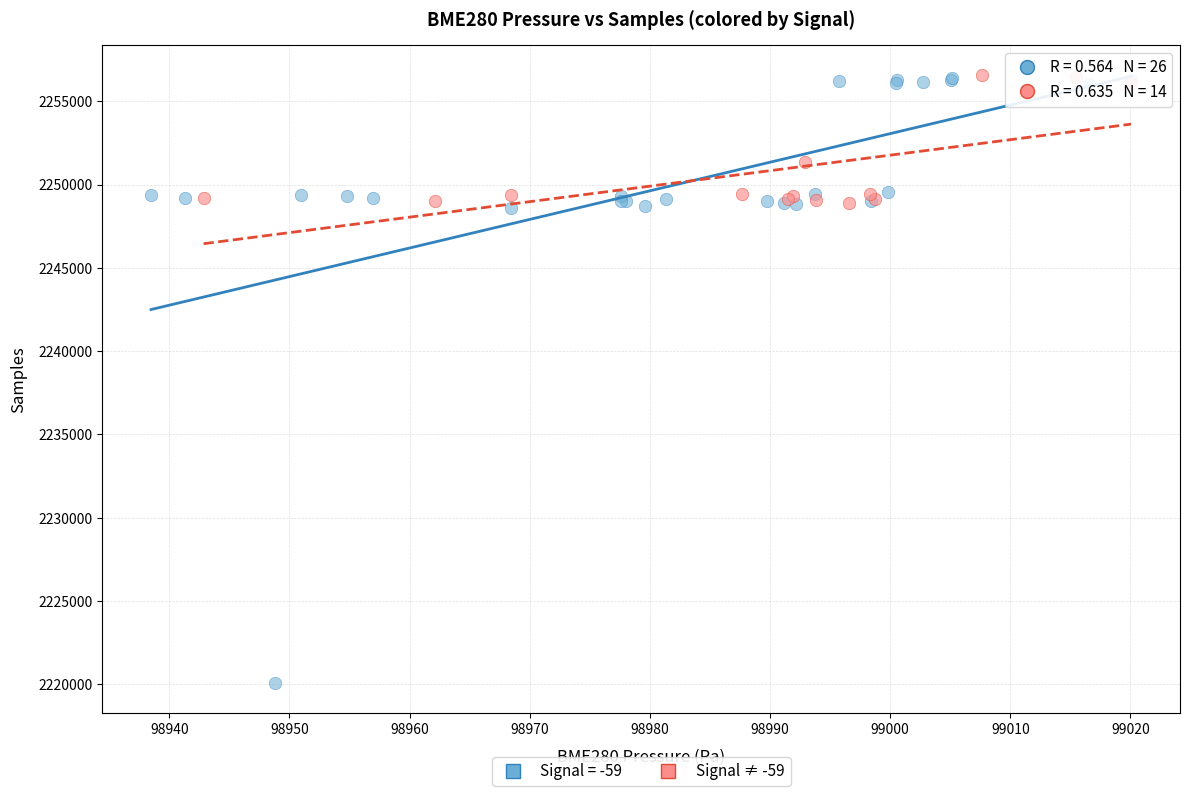

Which series reaches the minimum Y coordinate?

Signal = -59